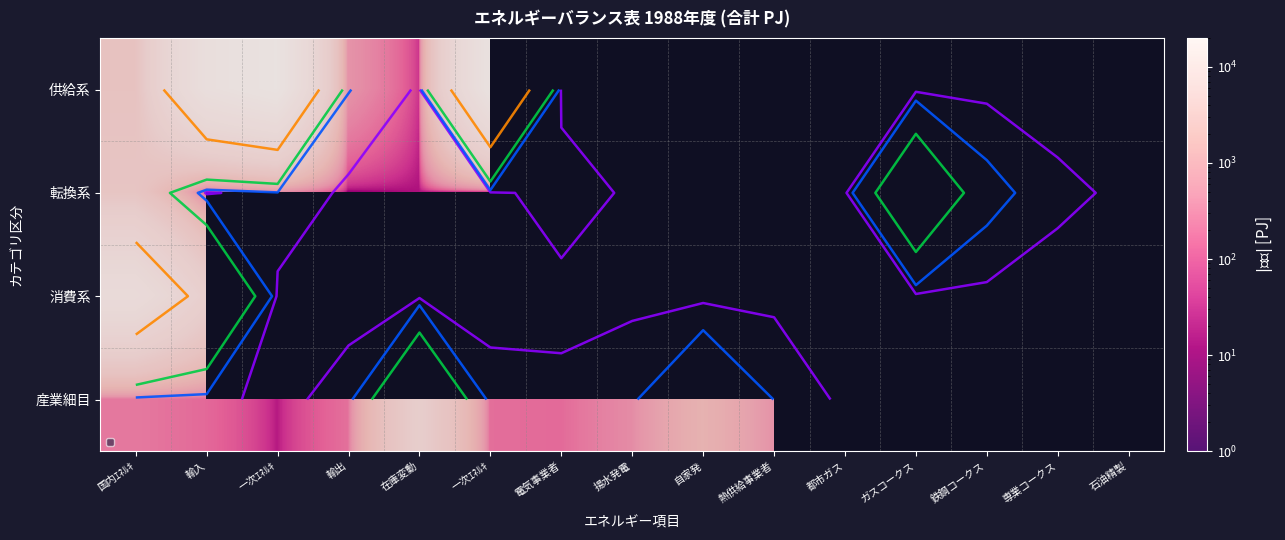

What is the smallest value displayed?

0.2